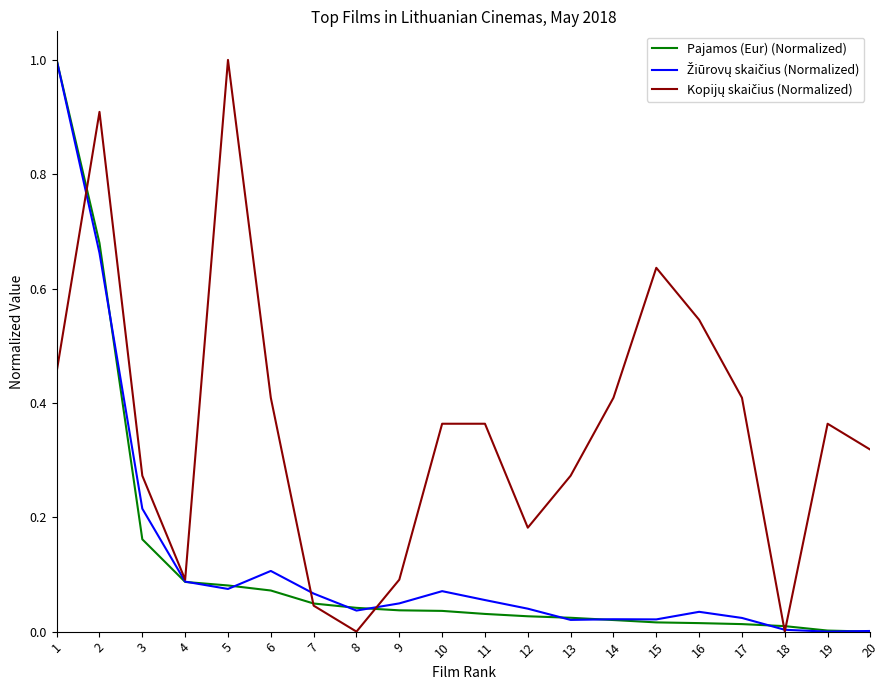

What is the greatest value displayed?

1.0